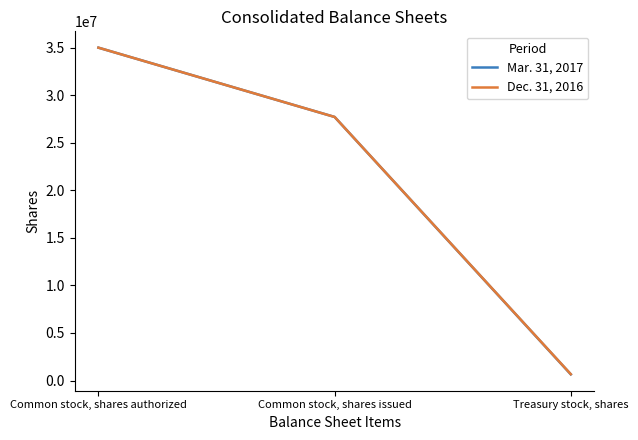

Is this an area chart (filled region under the line)?

No